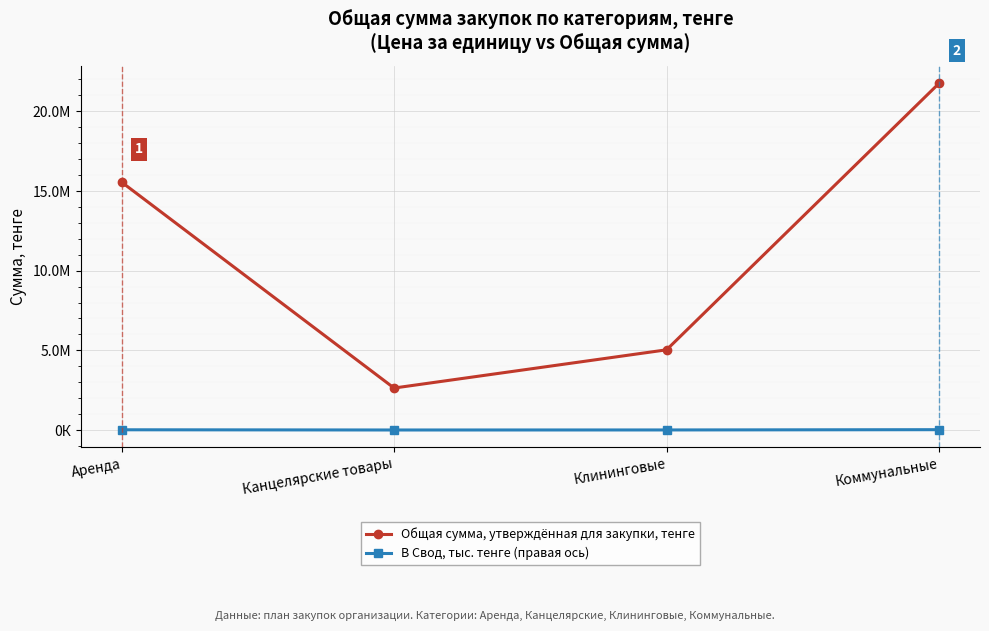

The Общая сумма, утверждённая для закупки, тенге series shows 22412128.0 at Аренда. True or false?

False